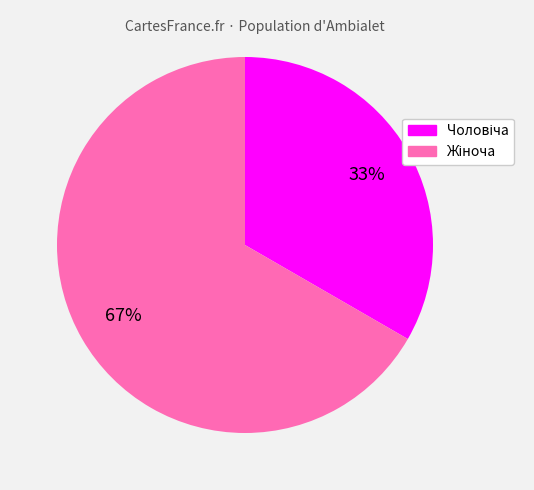

To the nearest percent, what is the average slice percentage?

50%